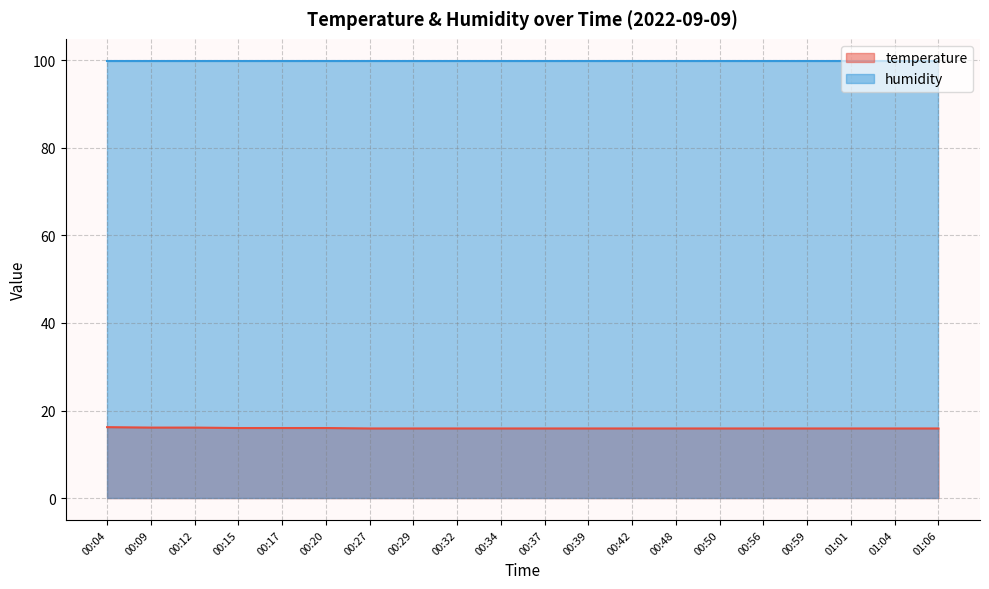

What position from the right is 00:09?

19